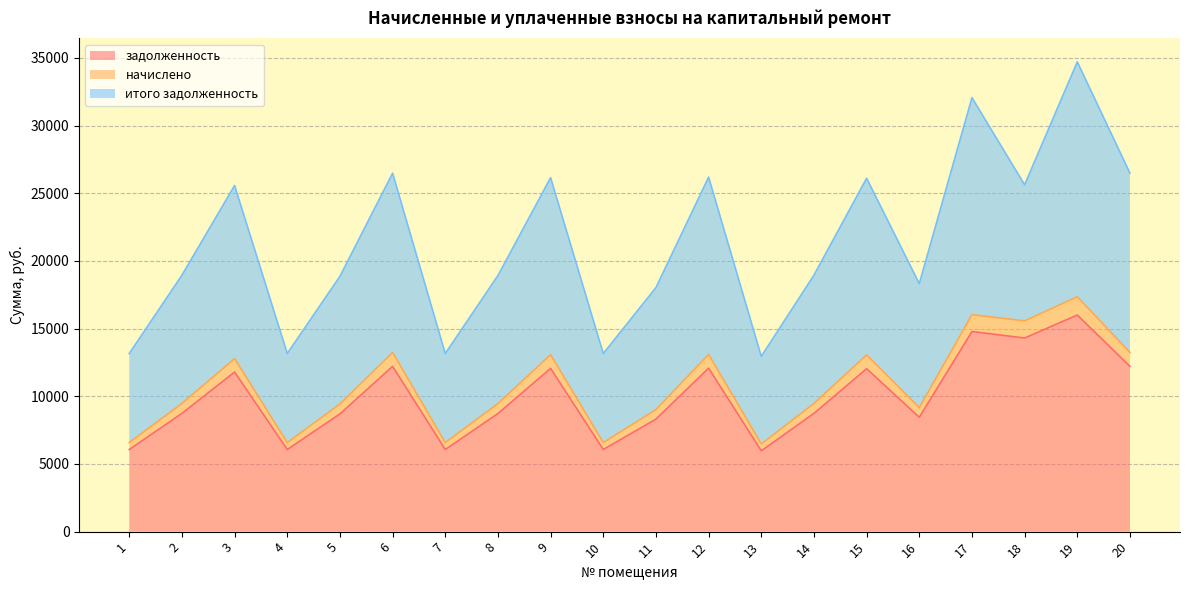

True or false: задолженность has a value of 3973.4 at 17.

False